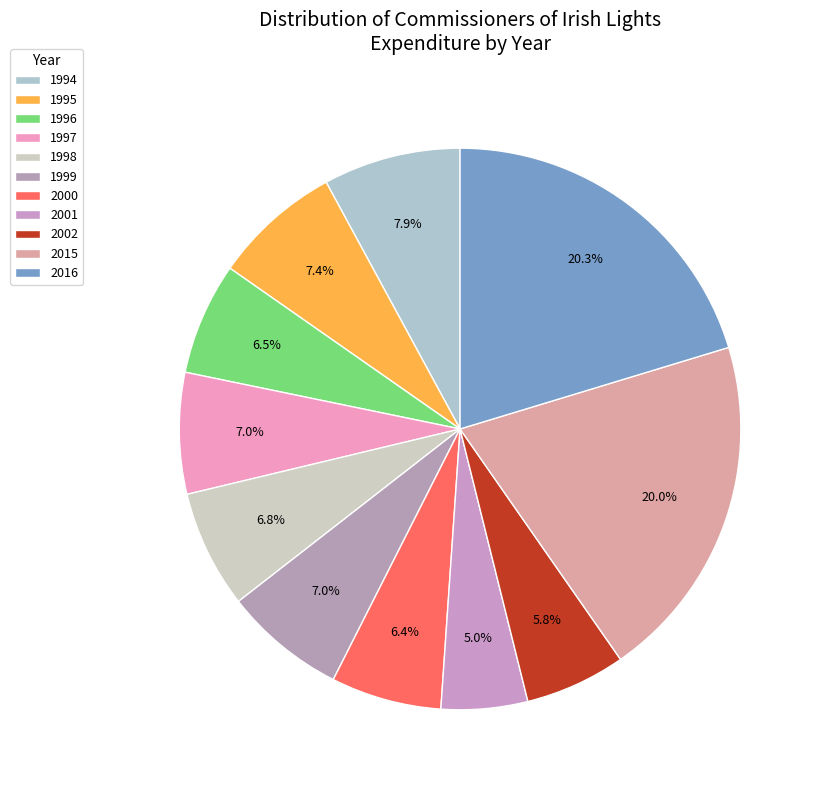

Which slice is the smallest?

2001